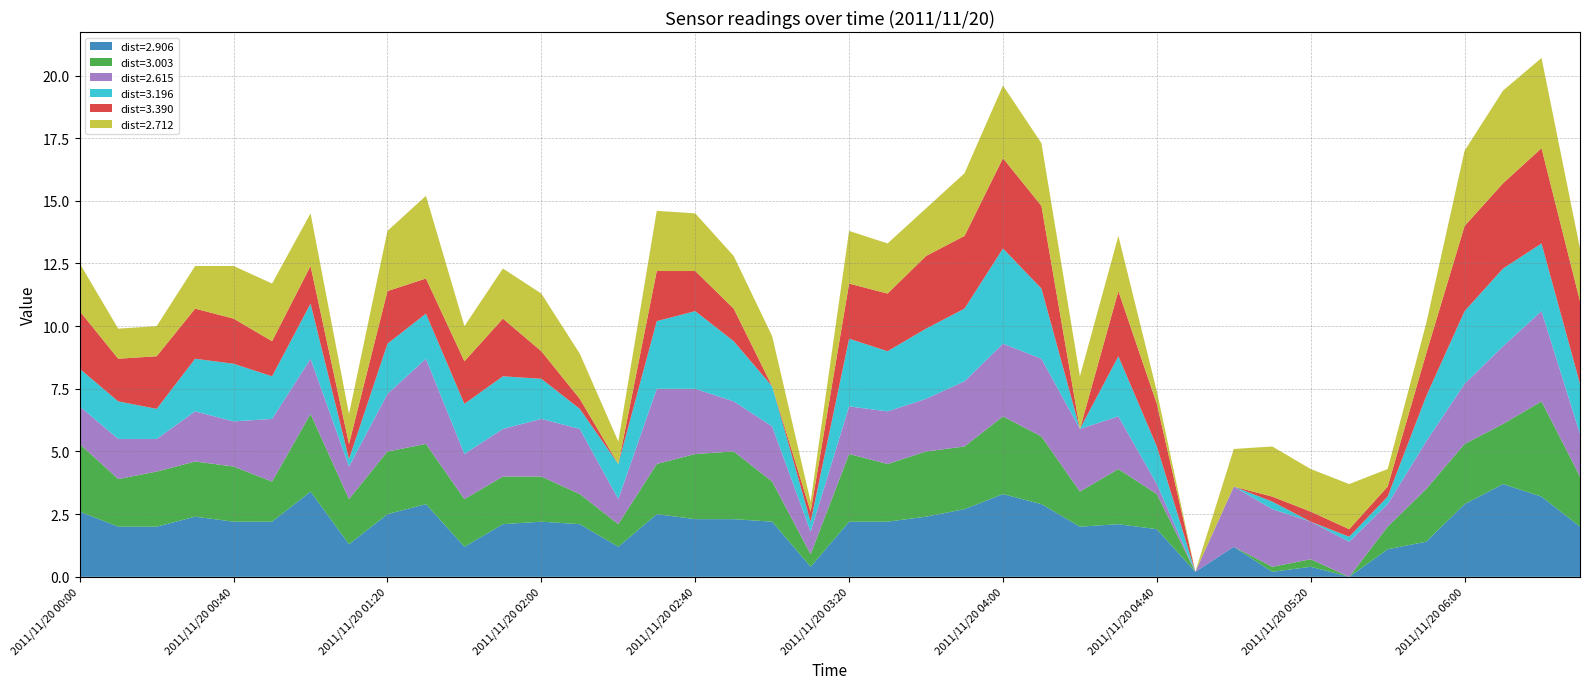

Reading right to left, list all the values displayed in this chart.

2.906: 2.0	3.2	3.7	2.9	1.4	1.1	0.0	0.4	0.2	1.2	0.2	1.9	2.1	2.0	2.9	3.3	2.7	2.4	2.2	2.2	0.4	2.2	2.3	2.3	2.5	1.2	2.1	2.2	2.1	1.2	2.9	2.5	1.3	3.4	2.2	2.2	2.4	2.0	2.0	2.6
3.003: 2.0	3.8	2.4	2.4	2.1	0.9	0.0	0.3	0.2	0.0	0.0	1.4	2.2	1.4	2.7	3.1	2.5	2.6	2.3	2.7	0.5	1.6	2.7	2.6	2.0	0.9	1.2	1.8	1.9	1.9	2.4	2.5	1.8	3.1	1.6	2.2	2.2	2.2	1.9	2.7
2.615: 1.7	3.6	3.1	2.4	1.9	0.9	1.4	1.5	2.3	2.4	0.0	0.4	2.1	2.5	3.1	2.9	2.6	2.1	2.1	1.9	0.9	2.2	2.0	2.6	3.0	1.0	2.6	2.3	1.9	1.8	3.4	2.3	1.3	2.2	2.5	1.8	2.0	1.3	1.6	1.5
3.196: 2.0	2.7	3.1	2.9	1.8	0.3	0.2	0.0	0.3	0.0	0.0	1.5	2.4	0.0	2.8	3.8	2.9	2.8	2.4	2.7	0.4	1.6	2.4	3.1	2.7	1.4	0.8	1.6	2.1	2.0	1.8	2.0	0.3	2.2	1.7	2.3	2.1	1.2	1.5	1.5
3.390: 3.3	3.8	3.4	3.4	1.7	0.4	0.3	0.4	0.2	0.0	0.0	1.7	2.6	0.0	3.3	3.6	2.9	2.9	2.3	2.2	0.4	0.0	1.3	1.6	2.0	0.0	0.4	1.1	2.3	1.7	1.4	2.1	0.6	1.5	1.4	1.8	2.0	2.1	1.7	2.3
2.712: 2.1	3.6	3.7	3.0	1.2	0.7	1.8	1.7	2.0	1.5	0.0	0.5	2.2	2.1	2.5	2.9	2.5	1.9	2.0	2.1	0.4	2.0	2.1	2.3	2.4	0.9	1.8	2.3	2.0	1.4	3.3	2.4	1.2	2.1	2.3	2.1	1.7	1.2	1.2	1.9